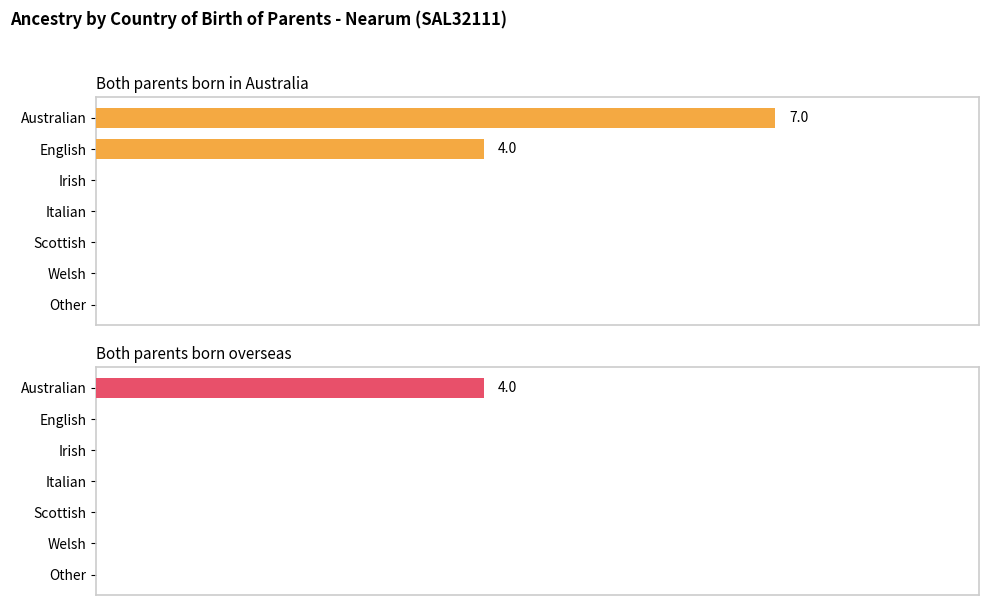

Count the number of data series in this chart.

2